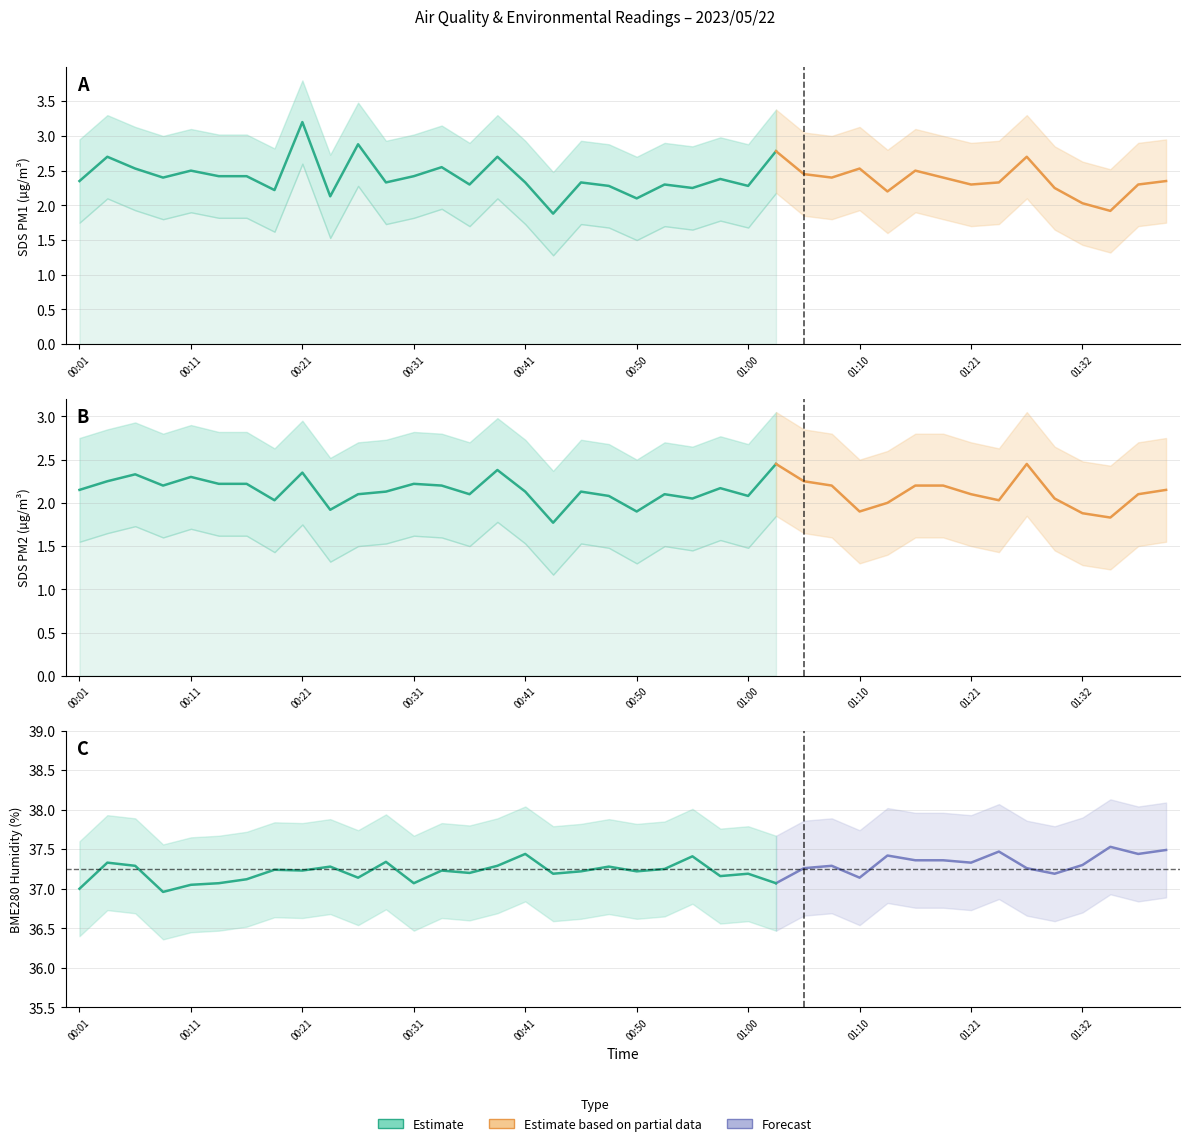

Where is the first local minimum for SDS_P2?

00:08